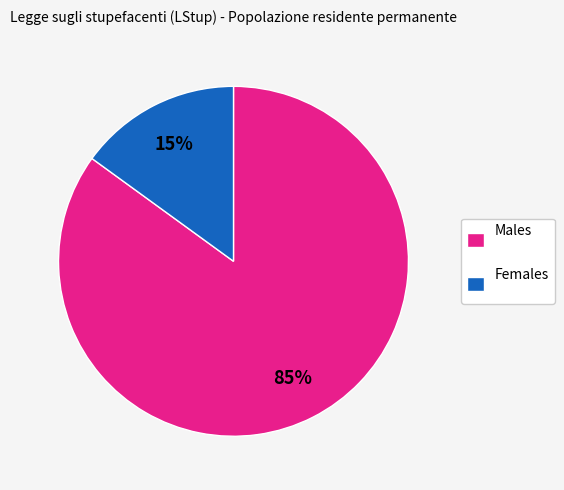

How many slices are in this pie chart?

2